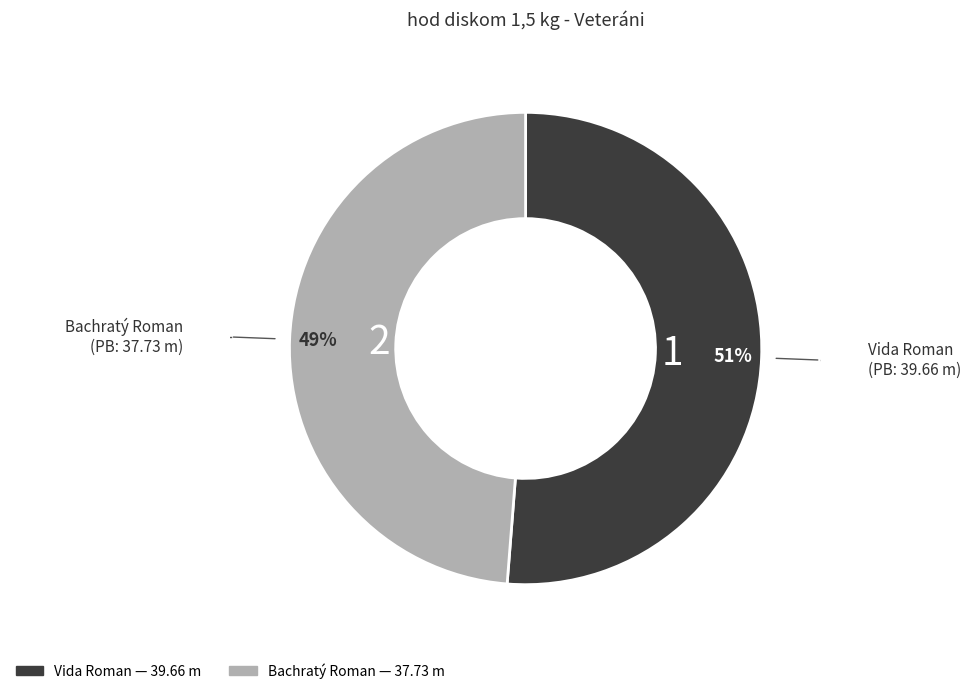

To the nearest percent, what is the difference between the Vida Roman and Bachratý Roman slice percentages?

2%